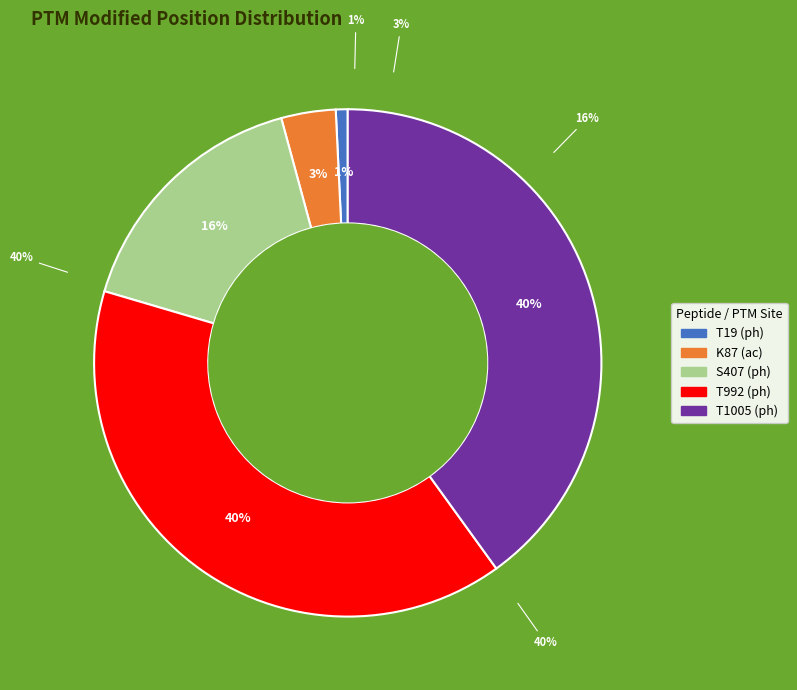

The GGKSKHSVWR slice represents 24% of the pie. True or false?

False